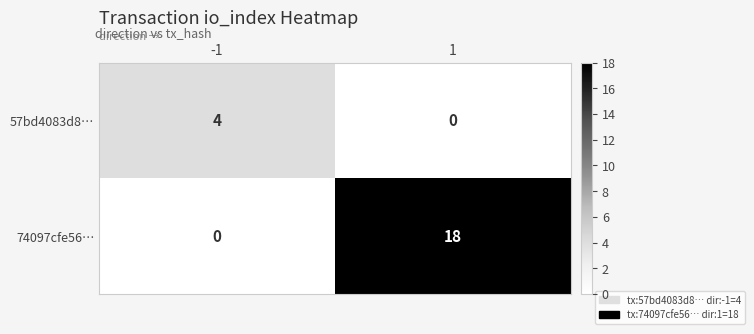

What is the sum of the 57bd4083d8… values at -1 and 1?

4